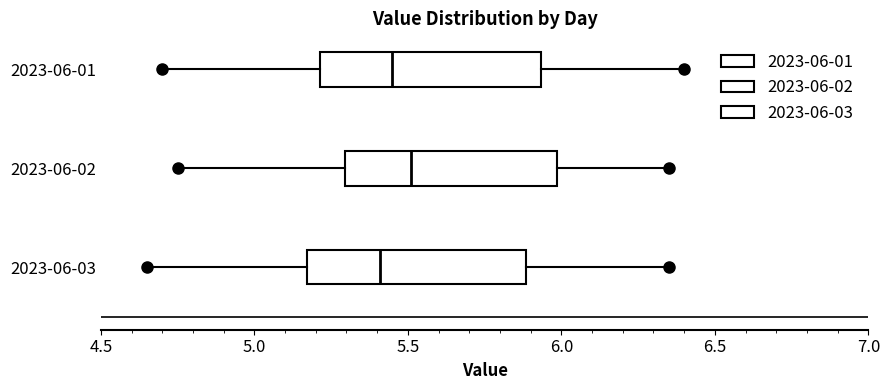

Where is the right edge of the box for 2023-06-02 on the x-axis? The values are not printed on the chart, so give them approximately, as read against the axis.

6.00